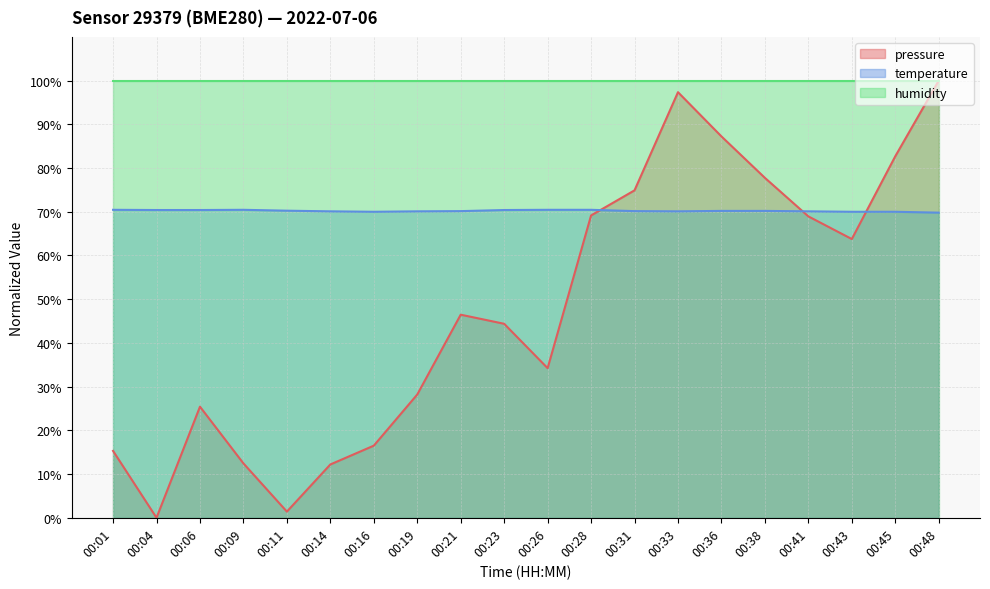

Rank the series at 00:45 from highest to lowest value.

humidity, pressure, temperature